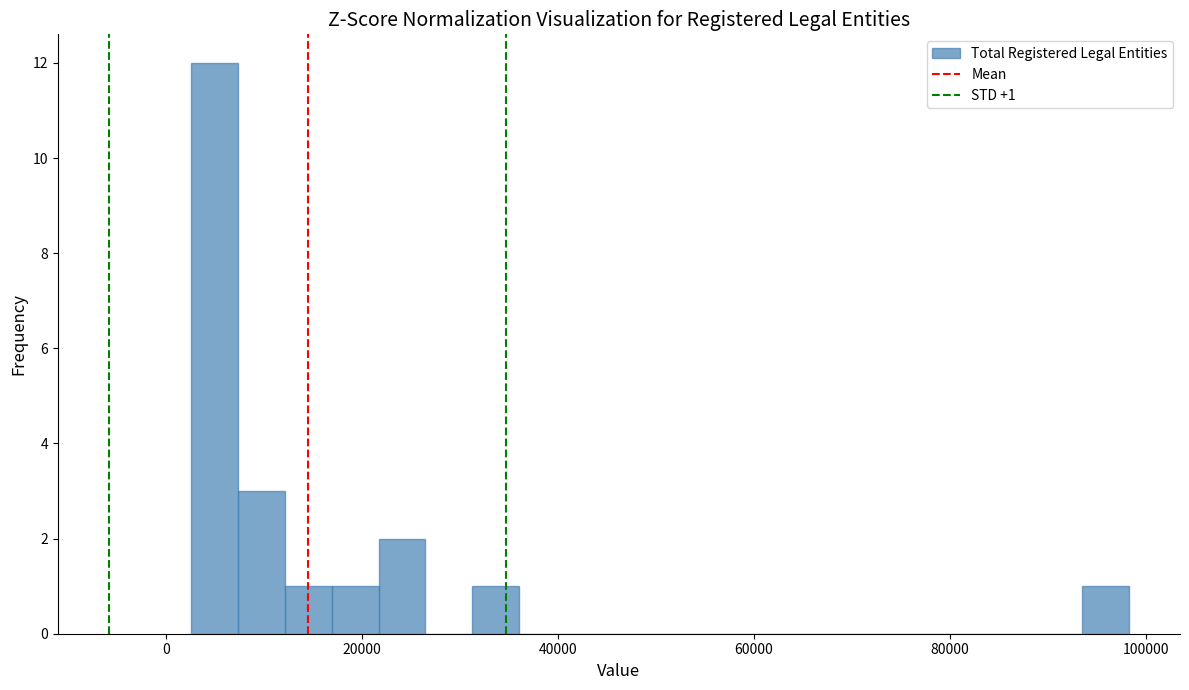

Around what value on the x-axis is the tallest bar? Give the approximate position of its centre, as read against the axis.

4000